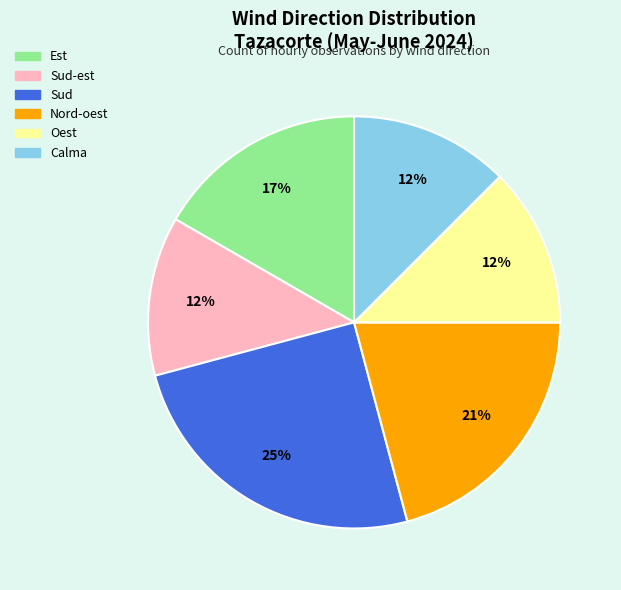

Is it true that Nord-oest is 32% of the pie?

False